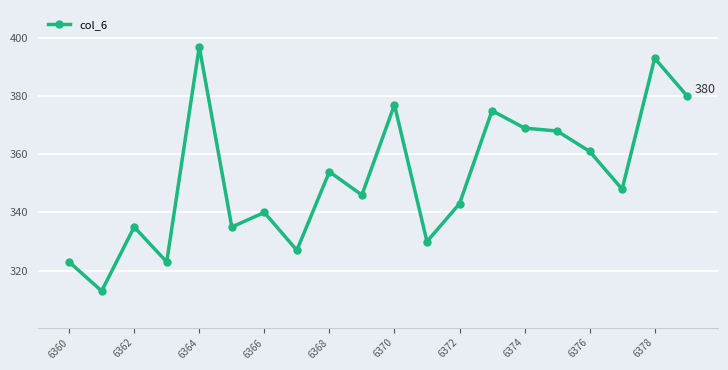

What is the value of the 12th point from the left?

330